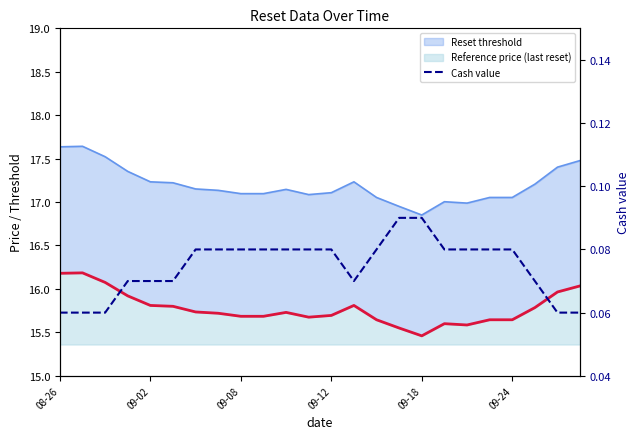

At which label is the value closest to 0?

08-26